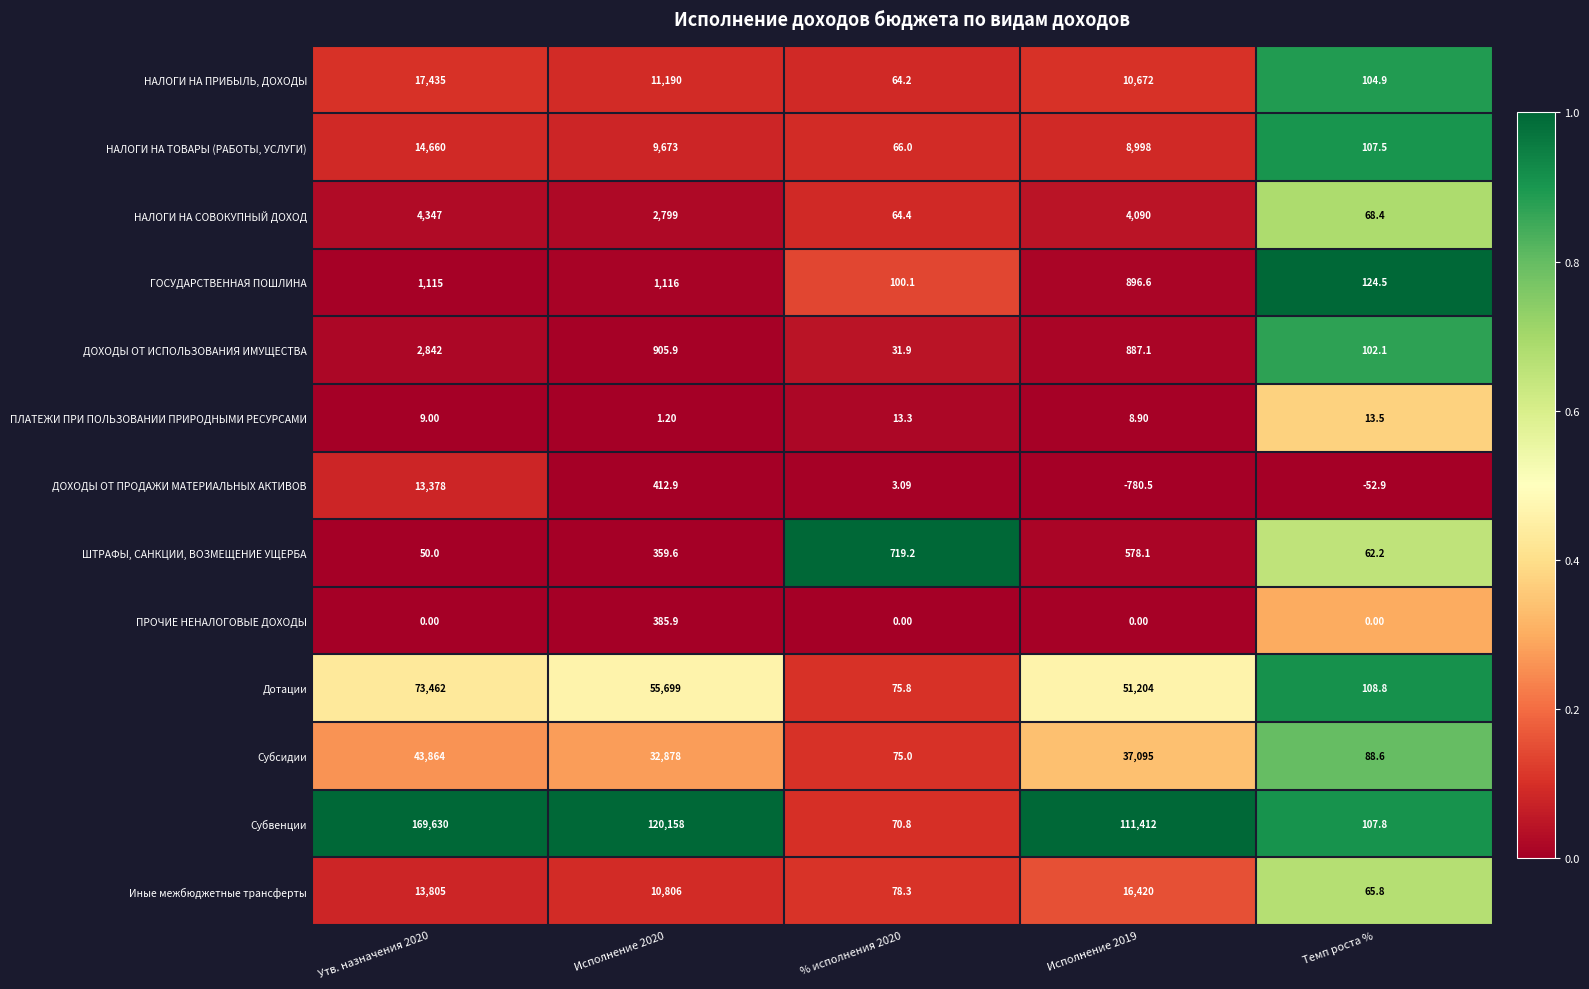

Which series has the widest spread of values?

Субвенции